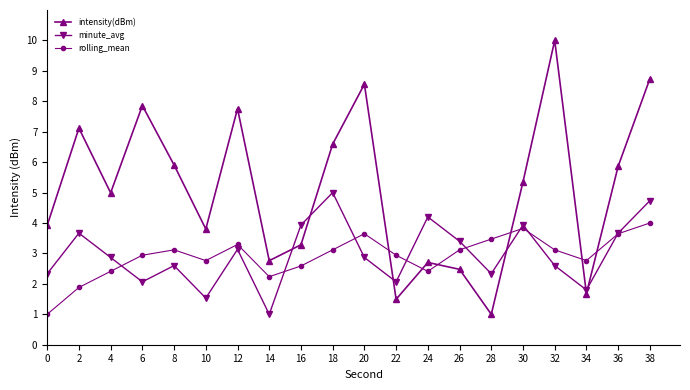

What is the sum of the intensity(dBm) values at 20 and 36?

14.4